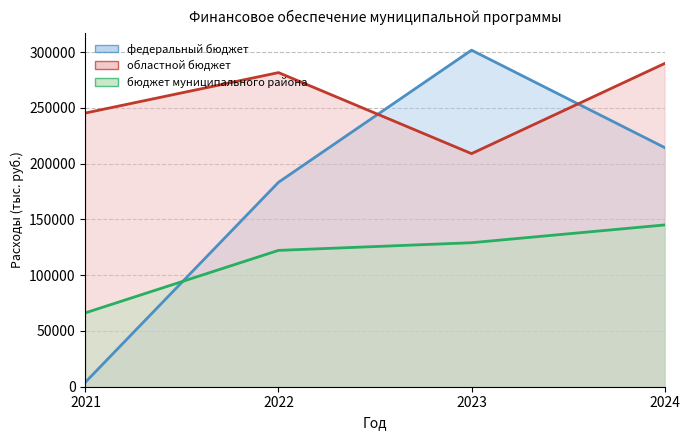

At which label does областной бюджет reach its peak?

2024